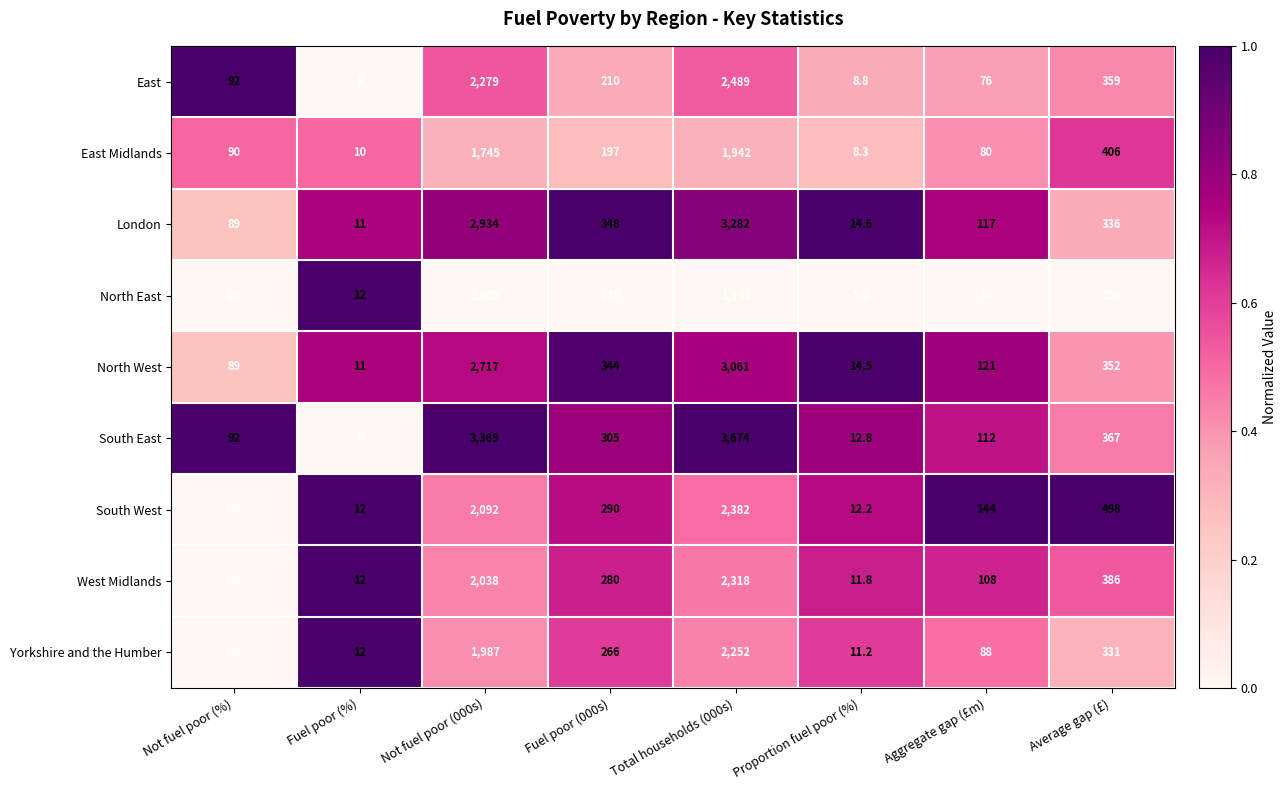

Is it true that London equals 118.9 at Fuel poor (000s)?

False